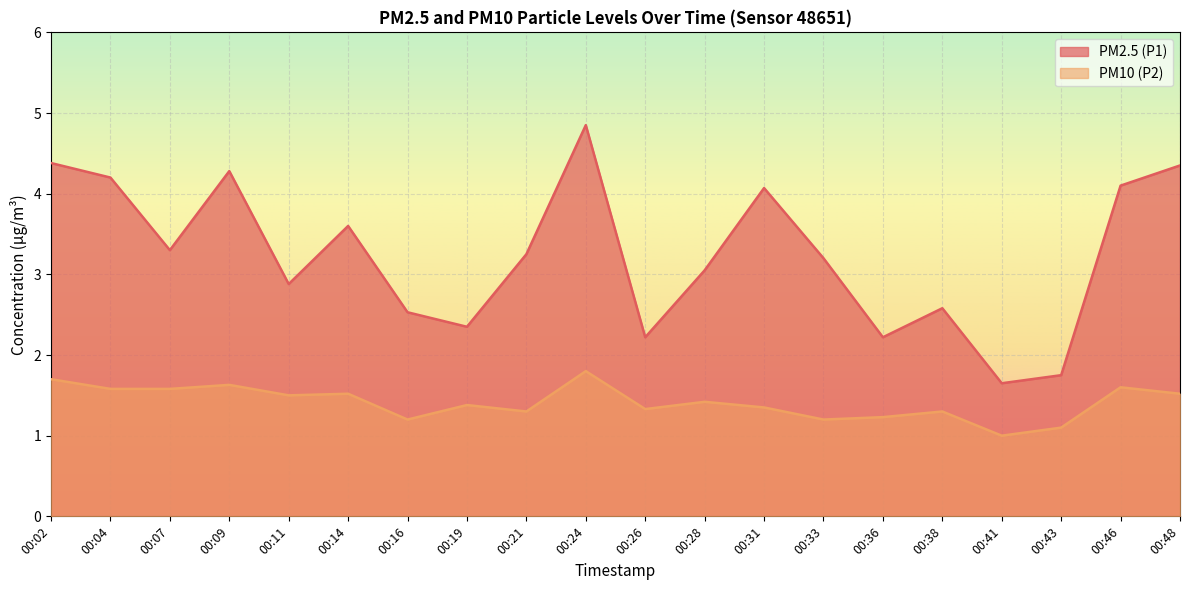

Read the PM2.5 (P1) value at 00:31.

4.1